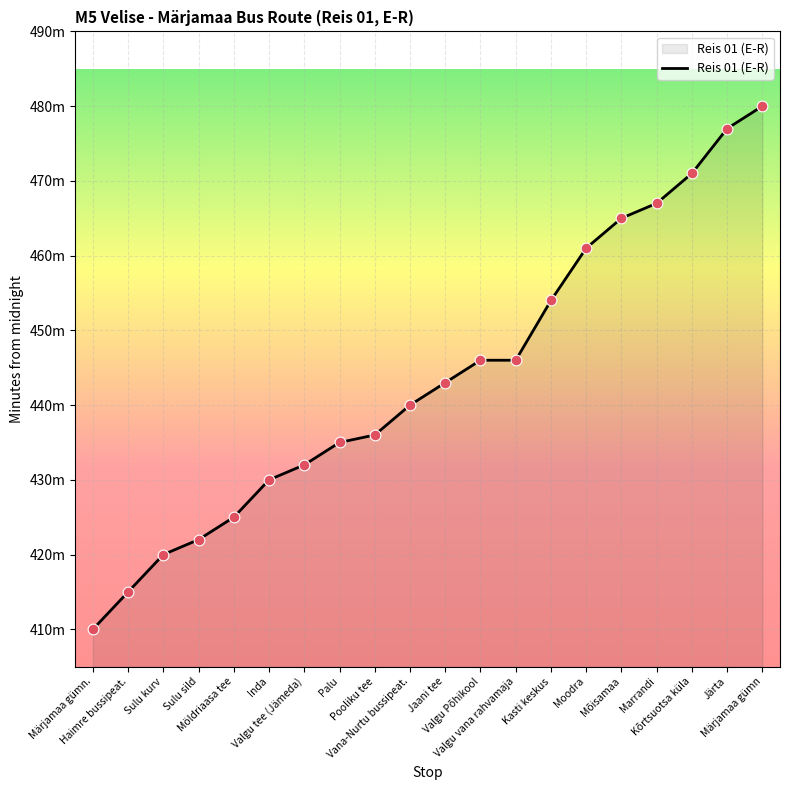

Which has a higher value, Jaani tee or Valgu tee (Jämeda)?

Jaani tee